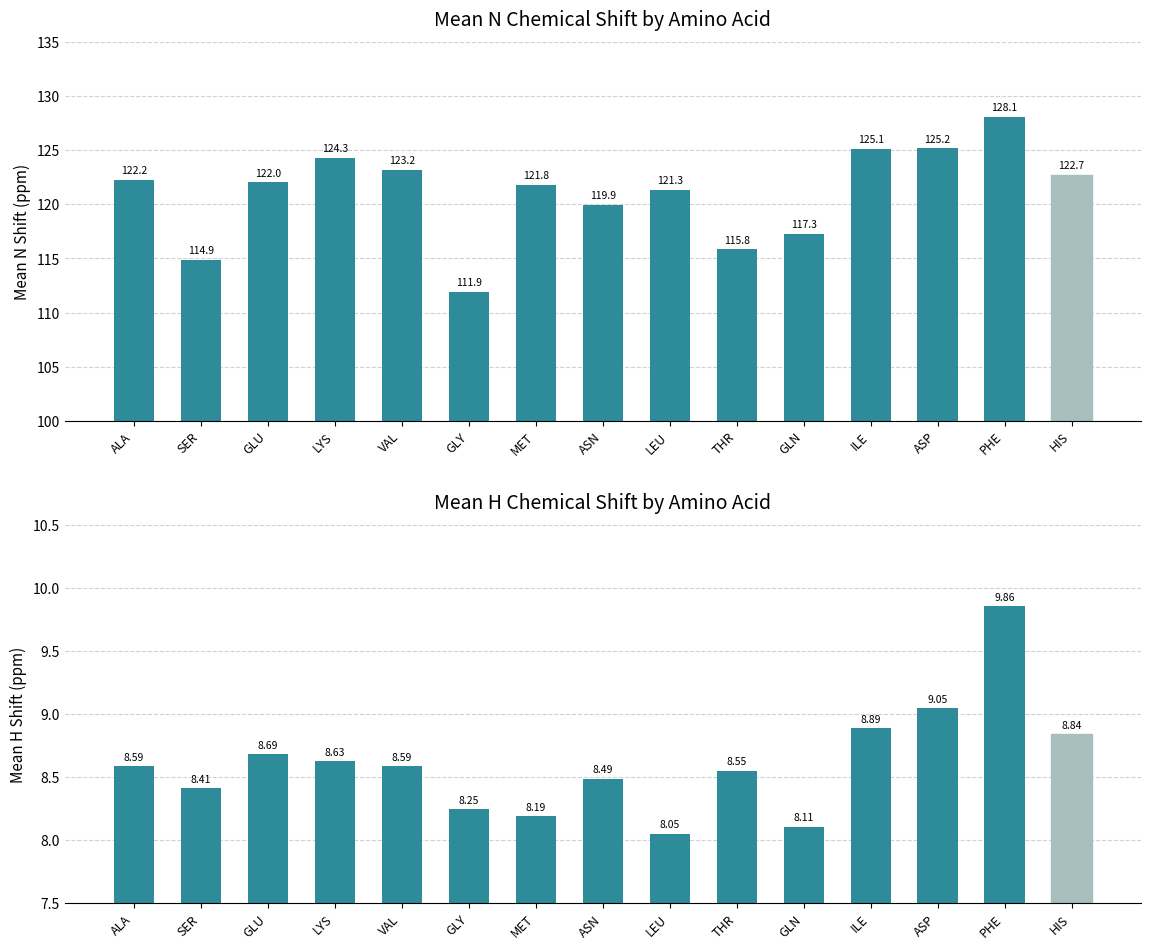

What is the value of the Mean N Shift bar at the 5th from the left?

123.2